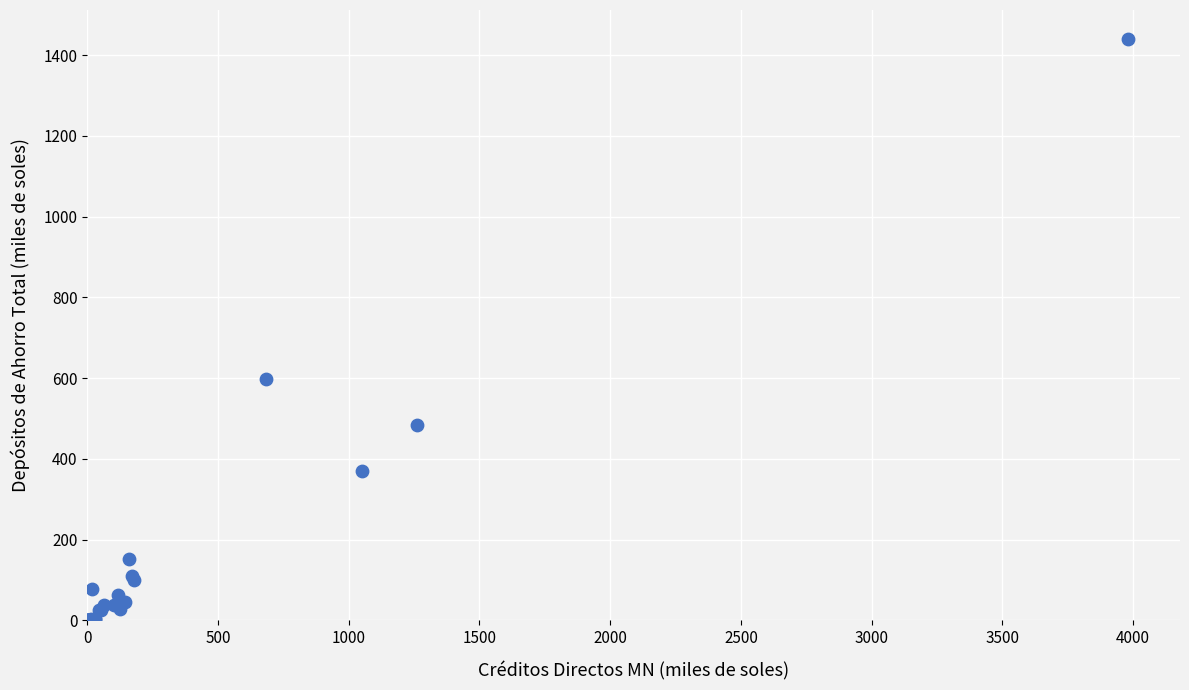

What Y value in the scatter plot is closest to 720?

598.3